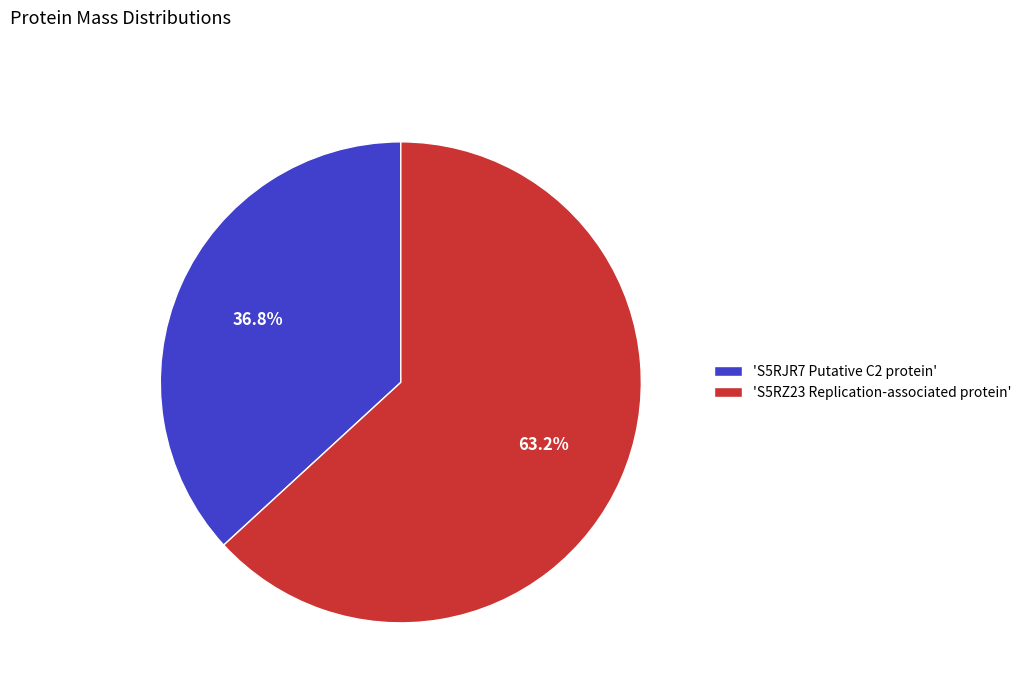

Between 'S5RZ23 Replication-associated protein' and 'S5RJR7 Putative C2 protein', which is larger?

'S5RZ23 Replication-associated protein'